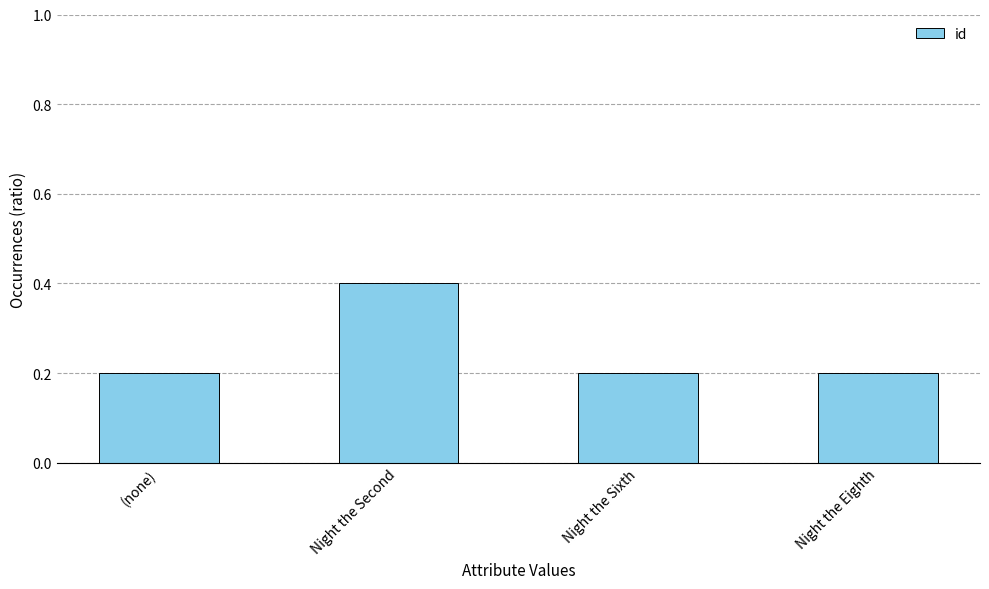

Reading left to right, transcribe all the data shown in this chart.

(none)=0.2	Night the Second=0.4	Night the Sixth=0.2	Night the Eighth=0.2